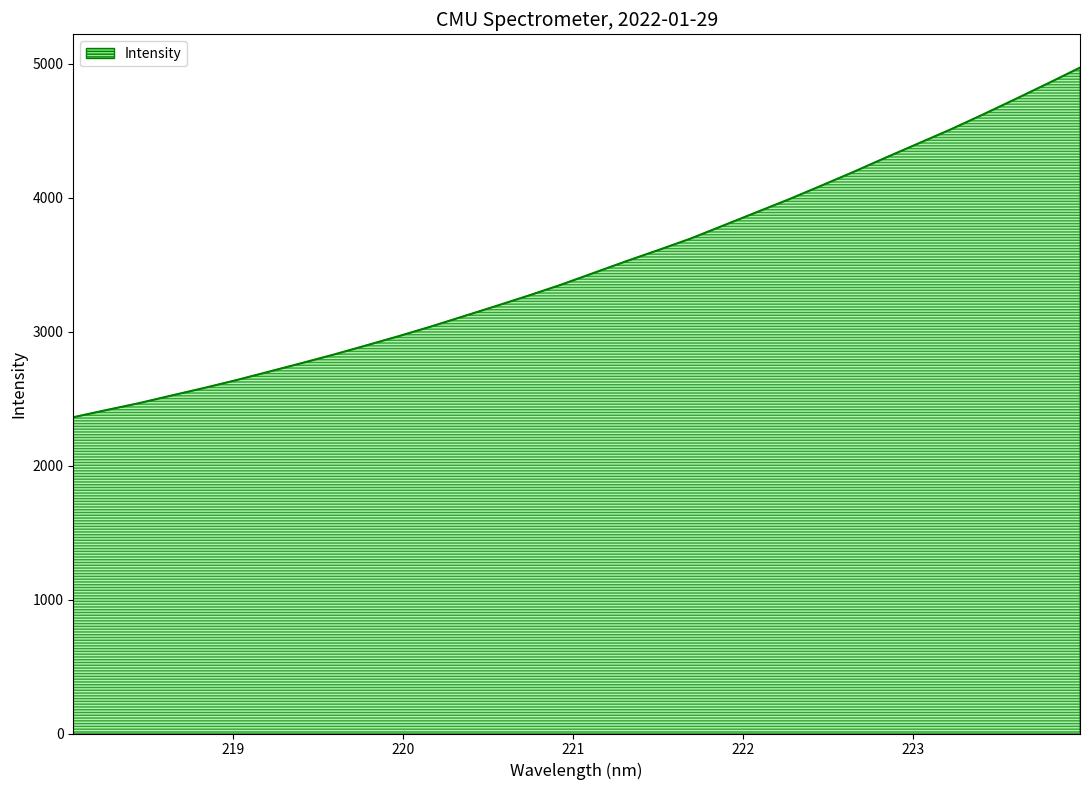

What is the difference between the maximum and minimum values?

2610.9